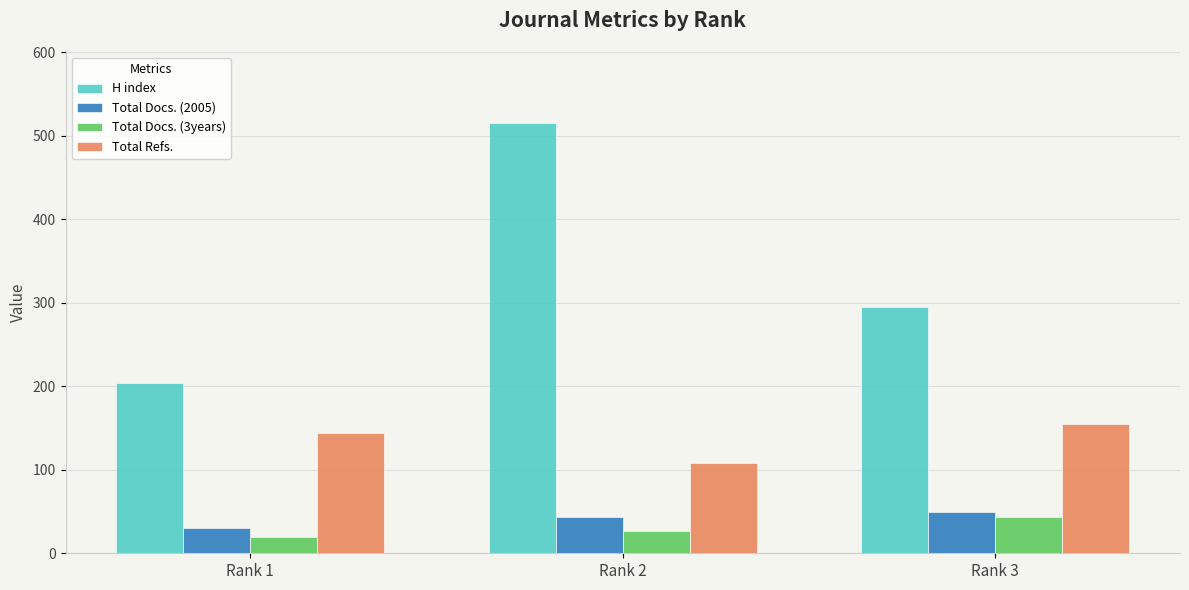

Read the Total Refs. value at Rank 1, to the nearest 5.

145